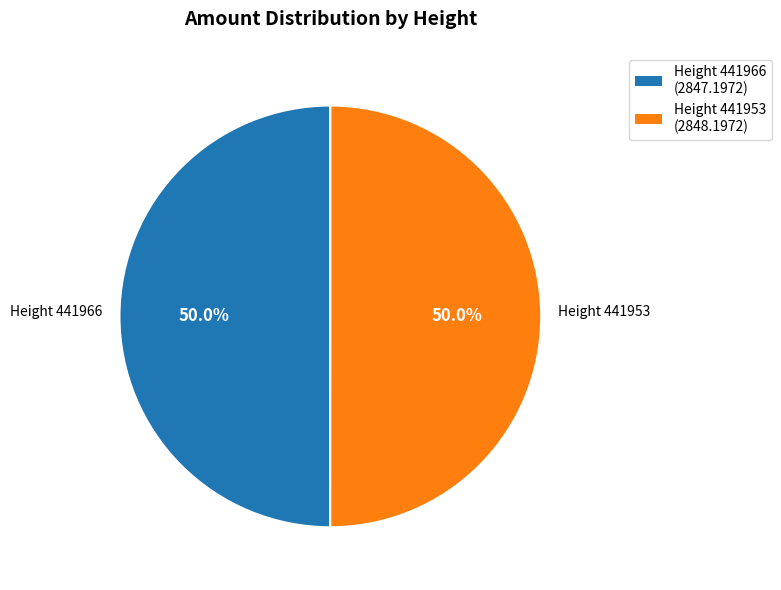

To the nearest percent, what is the average slice percentage?

50%